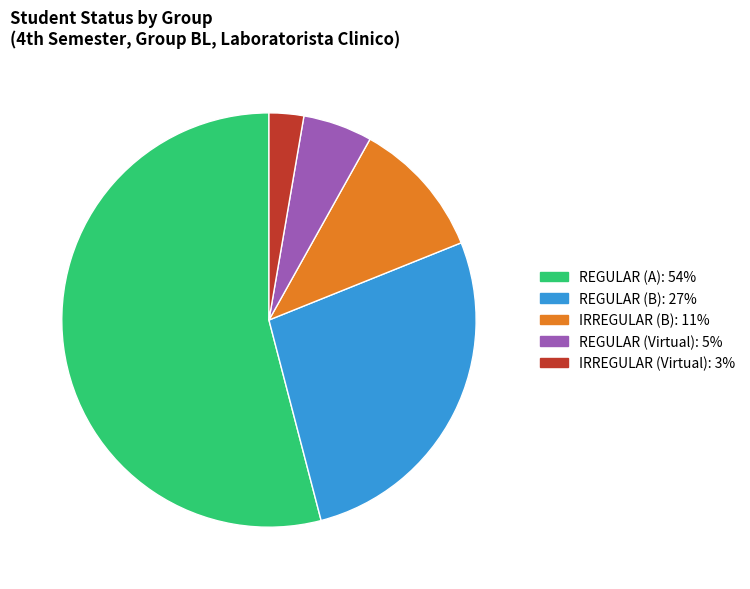

Count the number of slices in the pie.

5